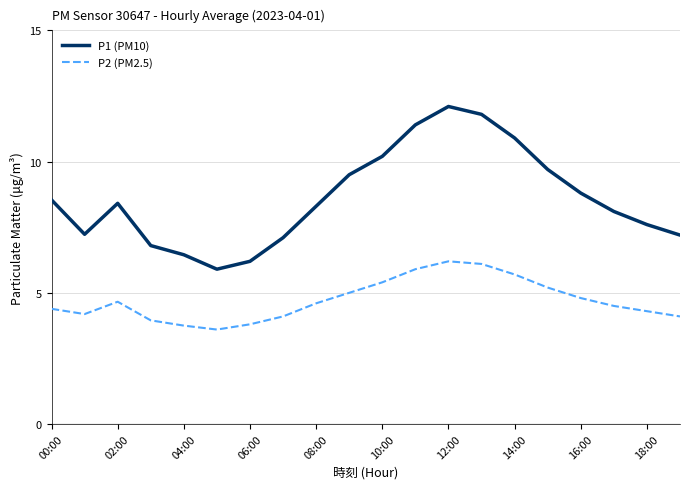

True or false: P2 (PM2.5) and P1 (PM10) intersect in this chart.

False